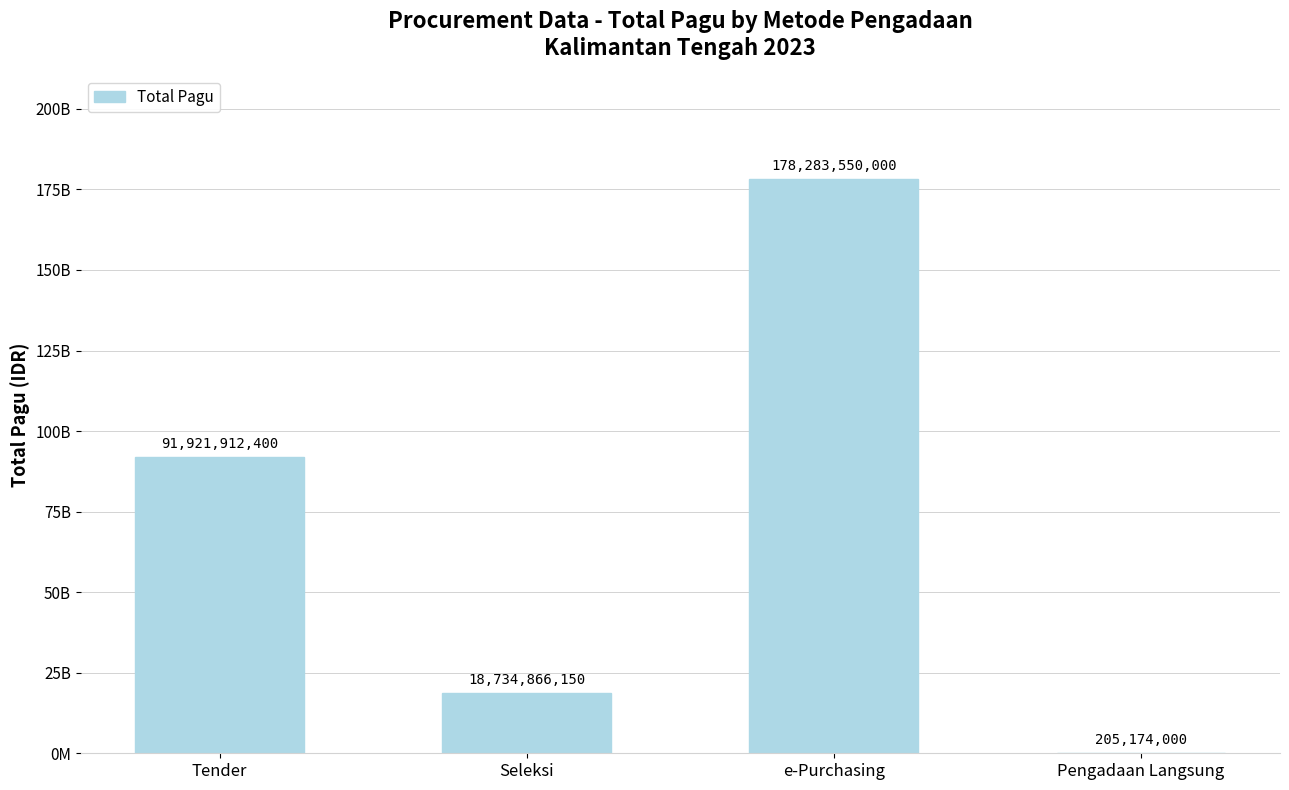

What is the sum of all values?

289145502550